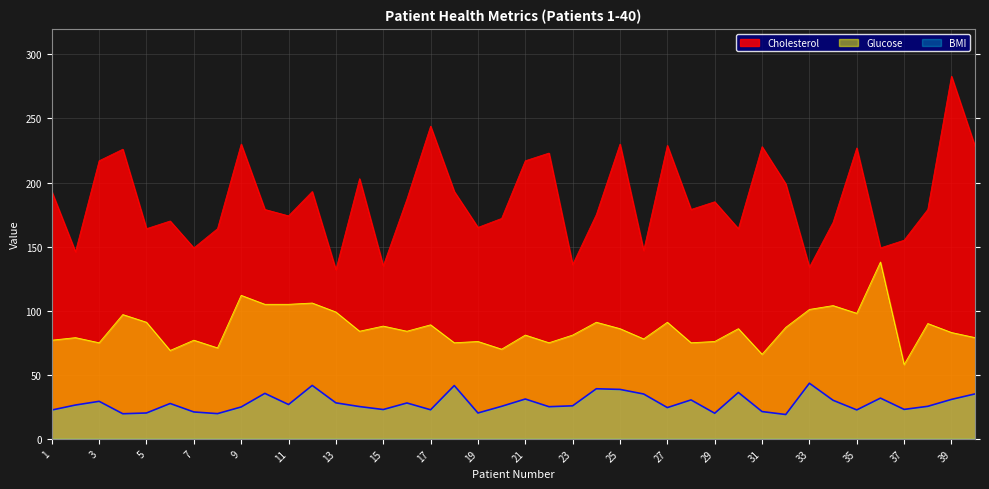

What is the maximum value shown in the chart?

283.0